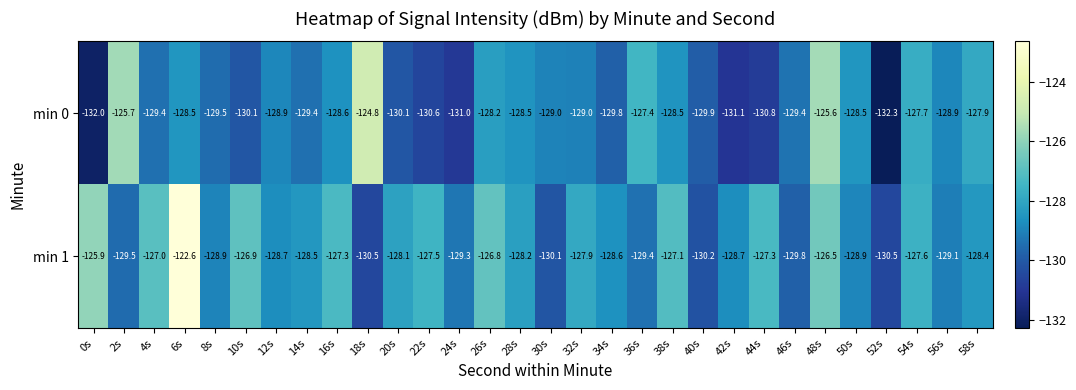

At how many categories does at least one series exceed -131?

30